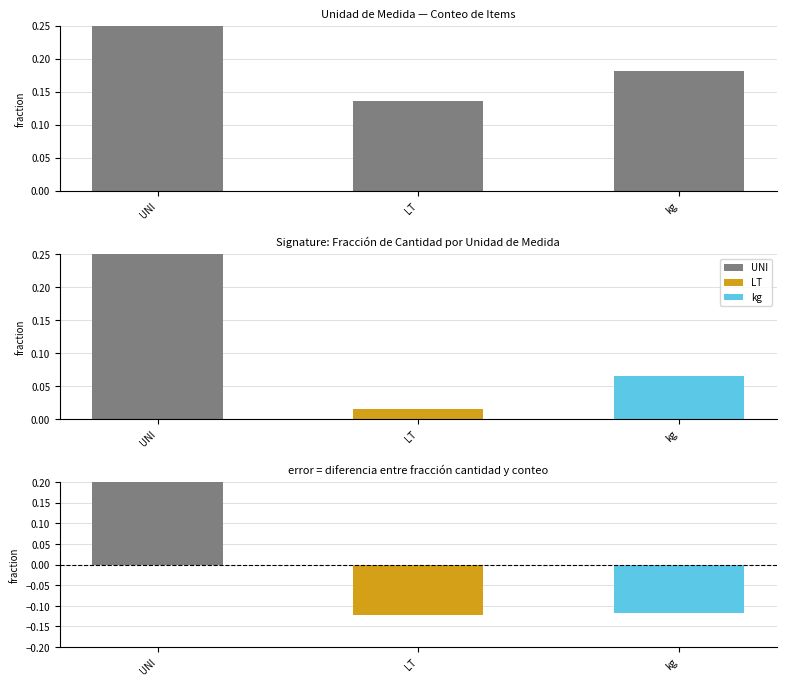

What is the difference between the maximum and minimum values?

0.5